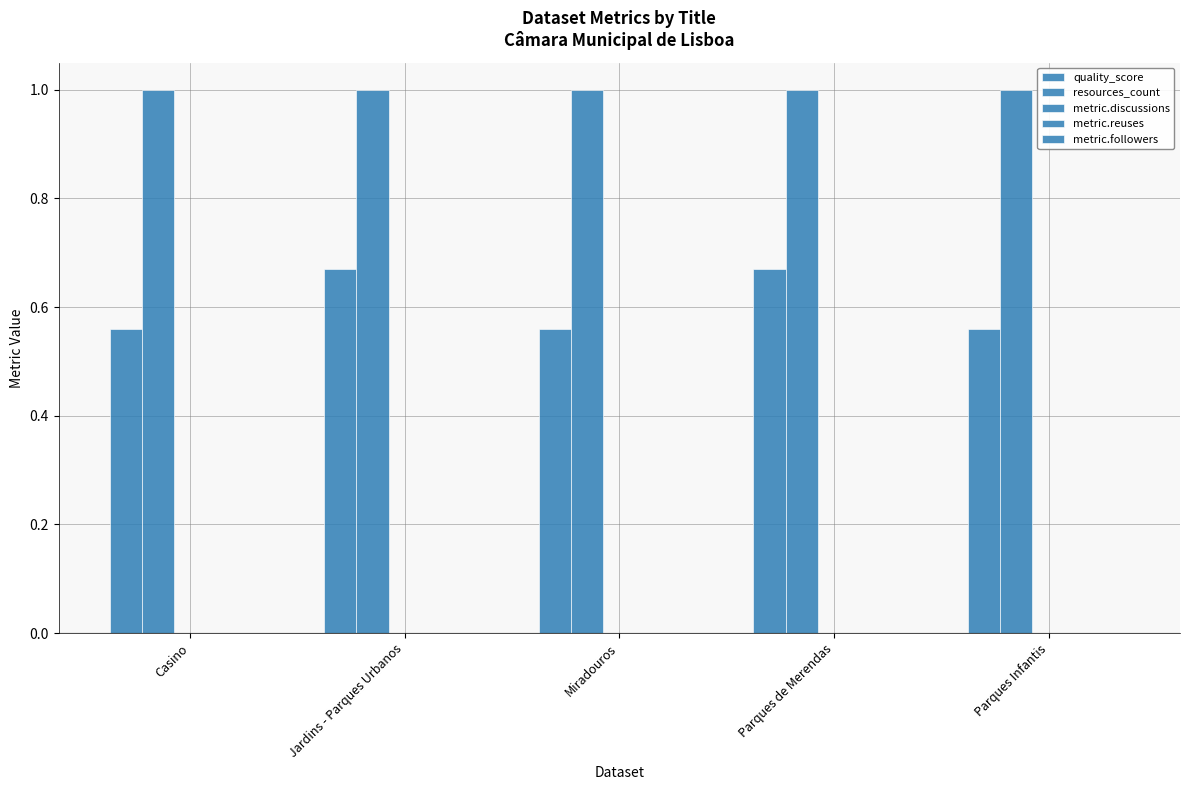

List the labels in order of quality_score value, largest first.

Jardins - Parques Urbanos, Parques de Merendas, Casino, Miradouros, Parques Infantis